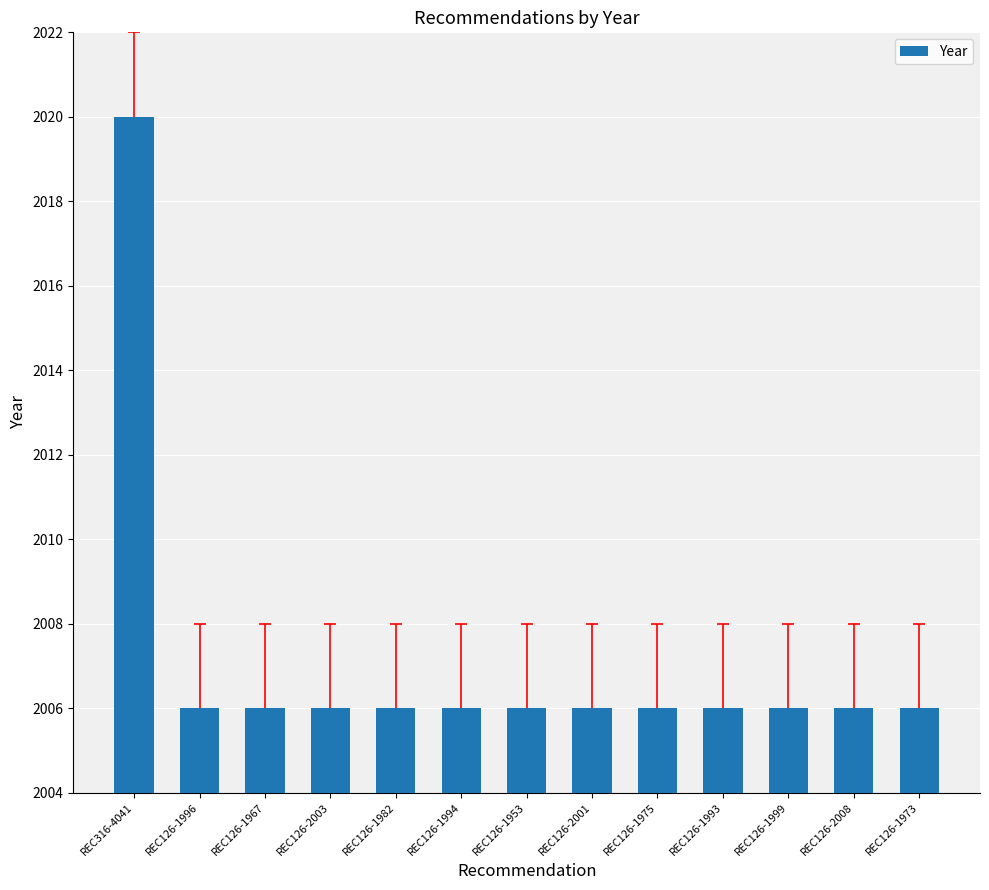

What is the average value?

2007